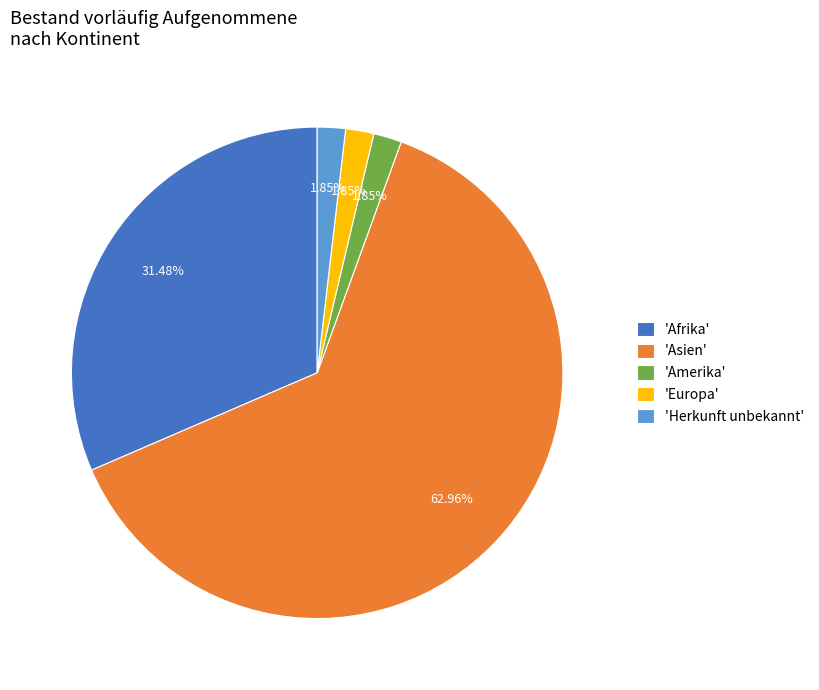

Count the number of slices in the pie.

5